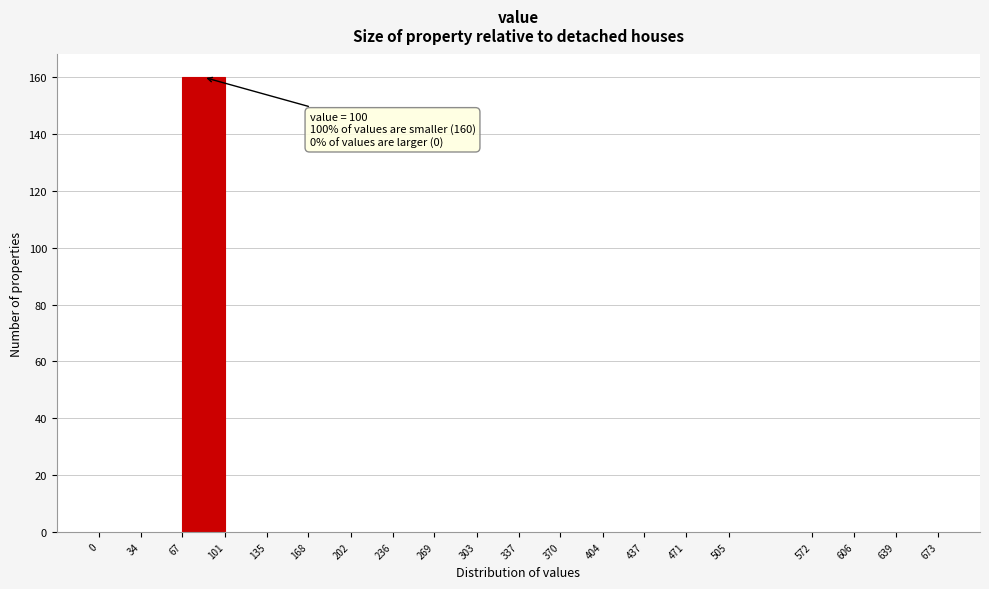

Which range on the x-axis has the tallest bar?

67 to 101